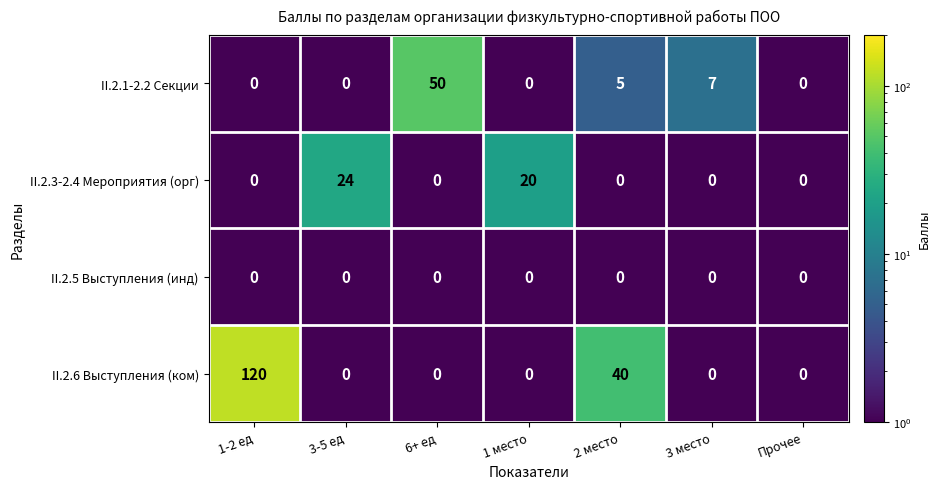

At which category is the sum across all series the highest?

1-2 ед